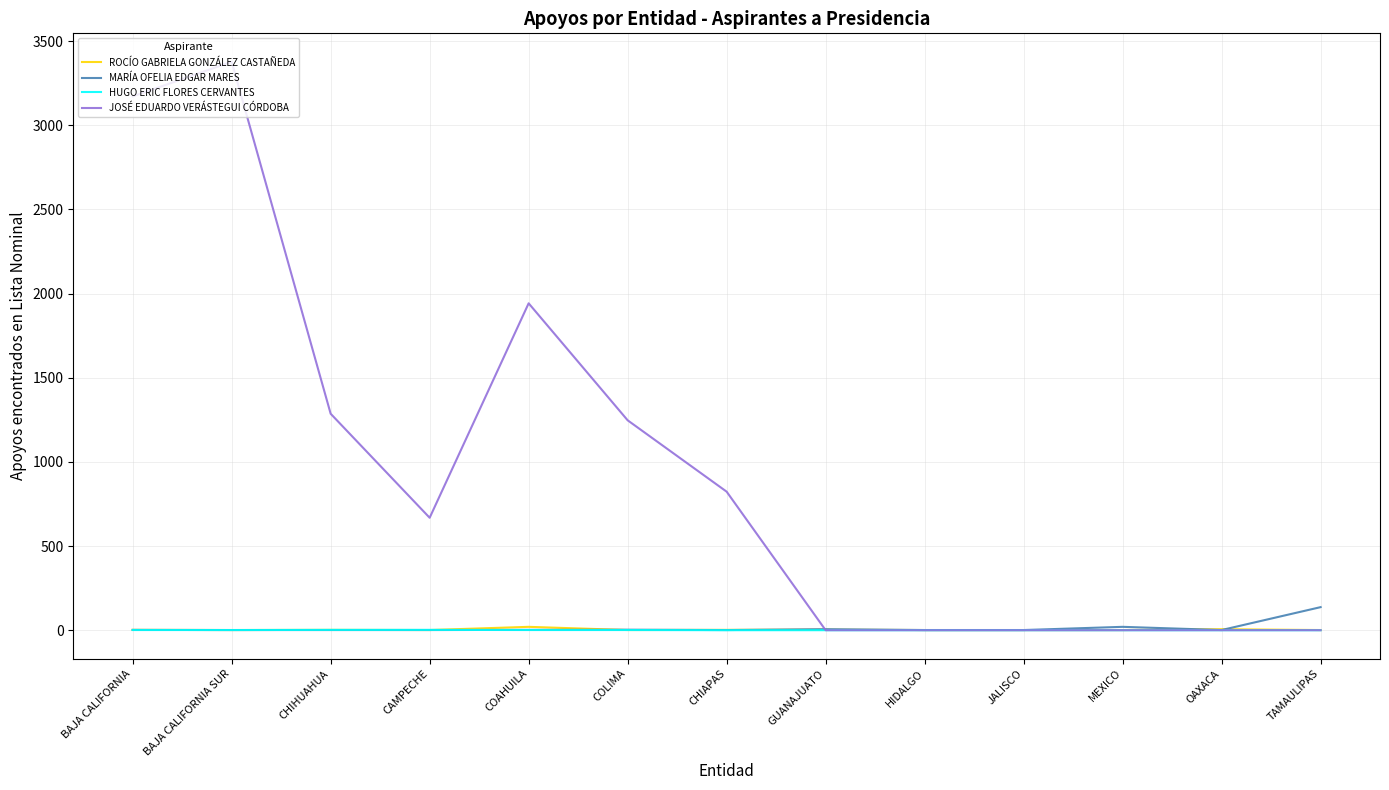

What is the average value of the MARÍA OFELIA EDGAR MARES series?

14